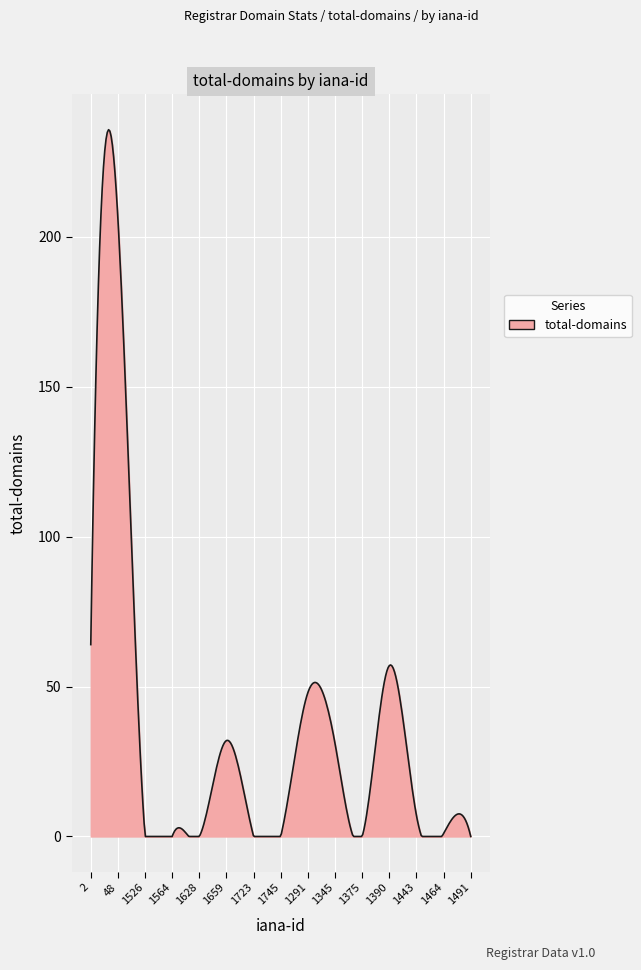

What is the maximum value shown in the chart?

235.8